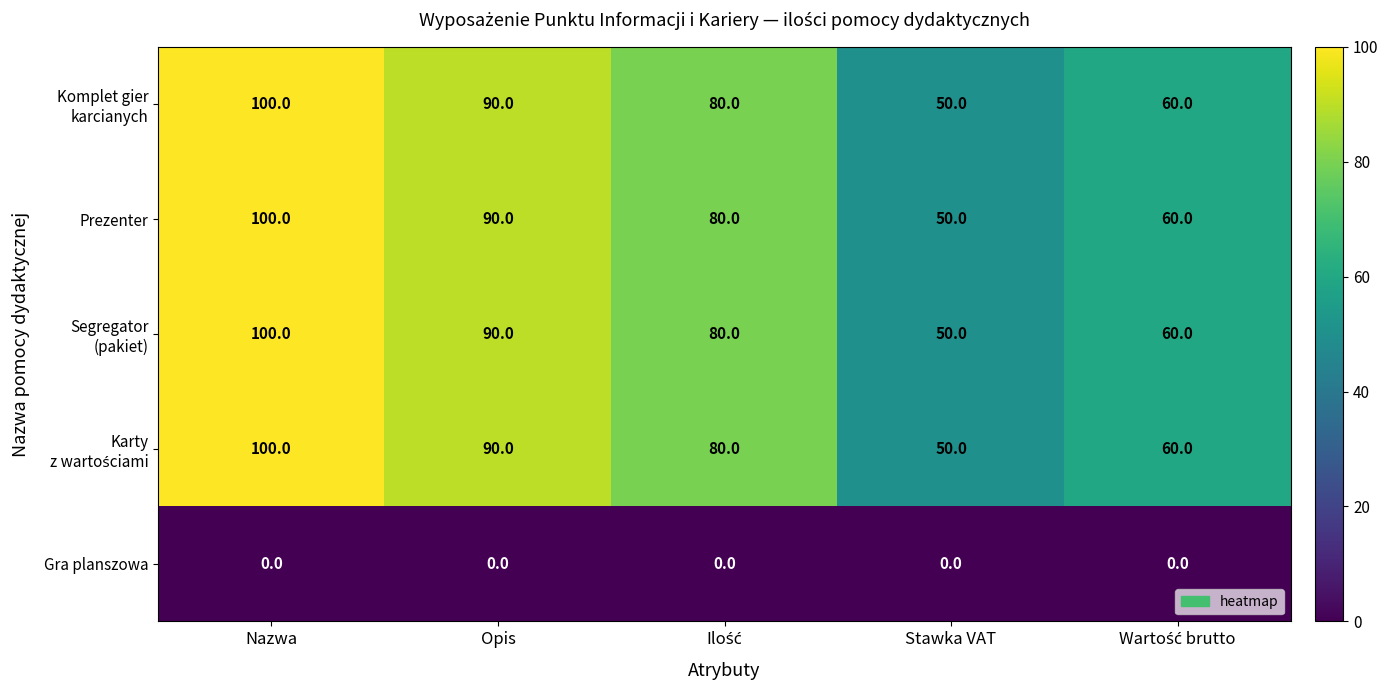

At how many categories does at least one series exceed 58?

4